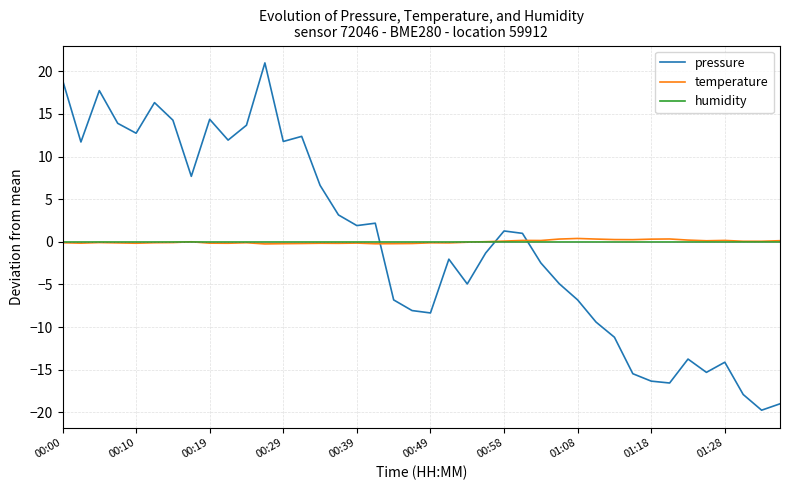

What are all the series names shown in the legend?

pressure, temperature, humidity